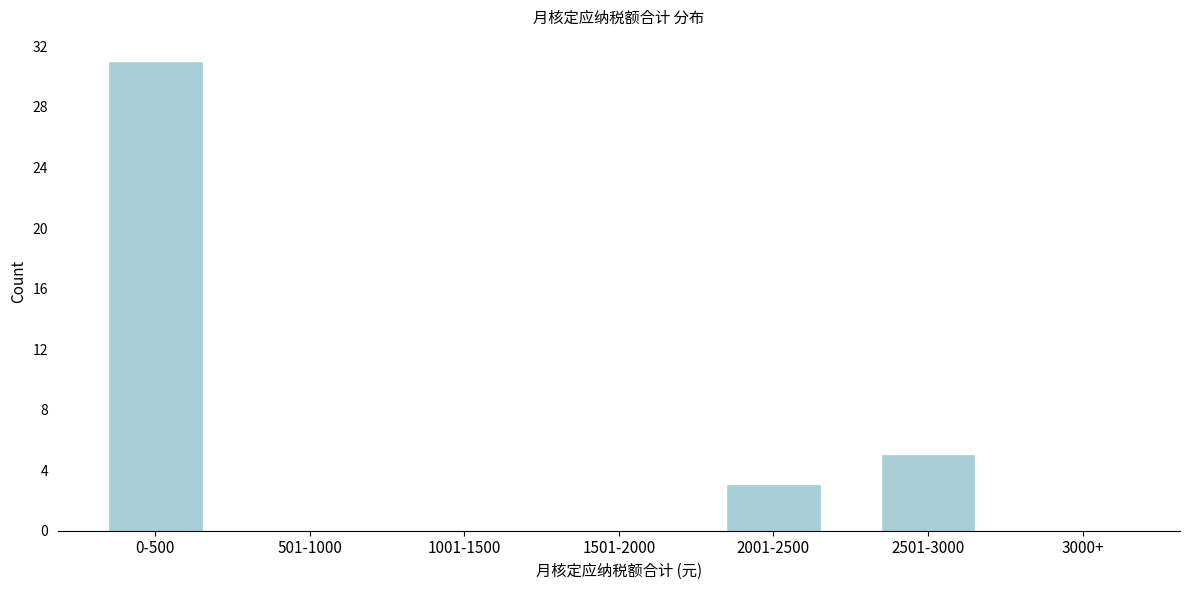

Reading left to right, transcribe all the data shown in this chart.

0-500=31	501-1000=0	1001-1500=0	1501-2000=0	2001-2500=3	2501-3000=5	3000+=0